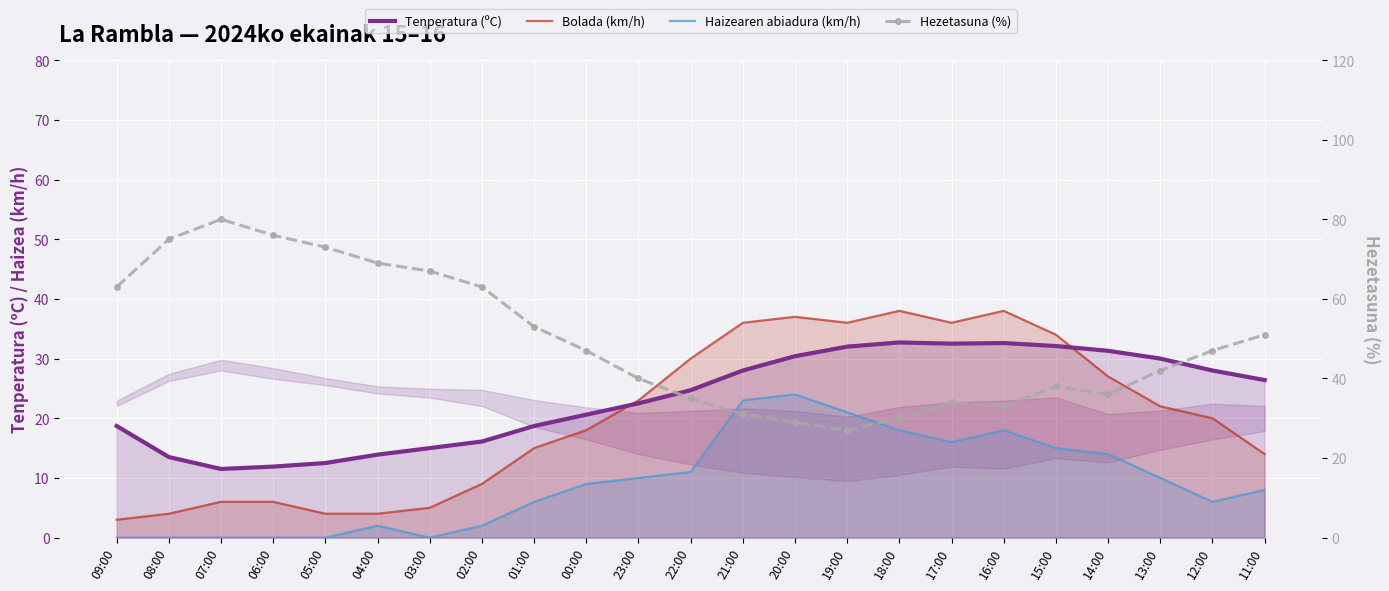

List the labels in order of Haizearen abiadura (km/h) value, smallest first.

09:00, 08:00, 07:00, 06:00, 05:00, 03:00, 04:00, 02:00, 01:00, 12:00, 11:00, 00:00, 23:00, 13:00, 22:00, 14:00, 15:00, 17:00, 18:00, 16:00, 19:00, 21:00, 20:00